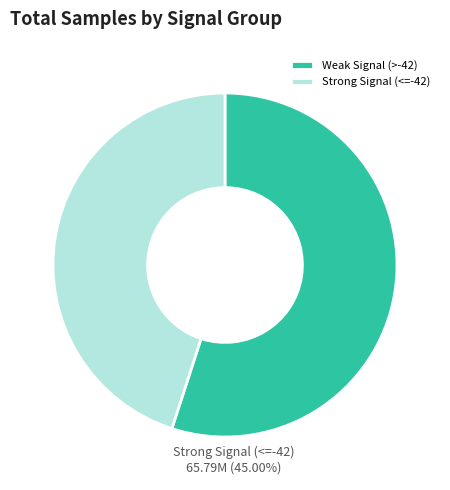

Is it true that -43 is 15% of the pie?

False